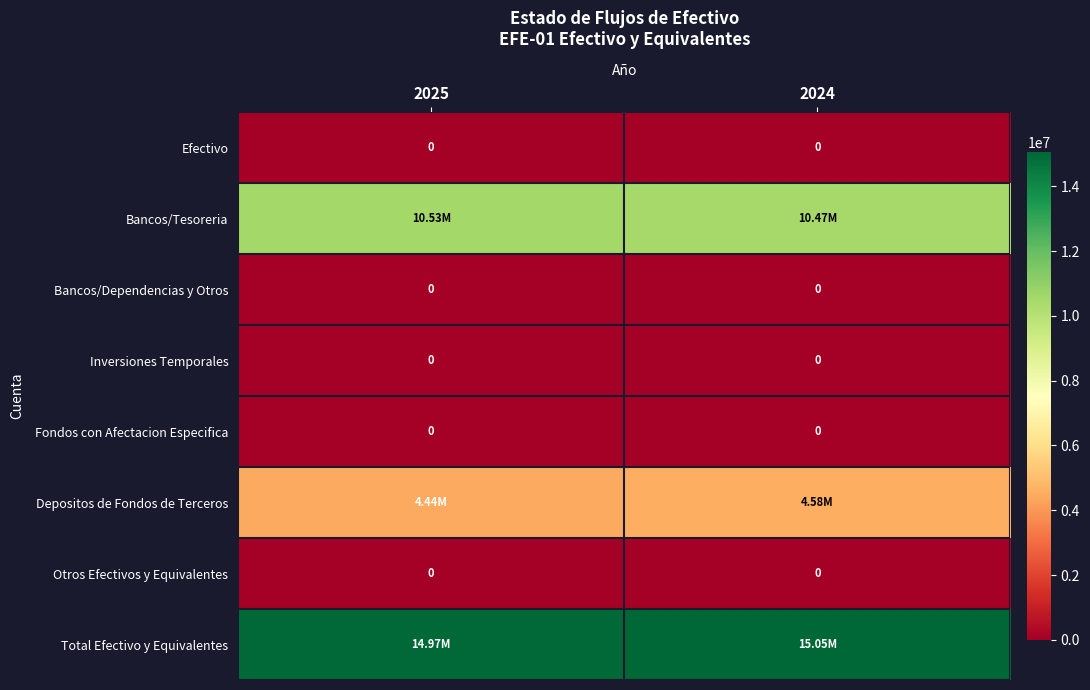

What is the difference between the highest and lowest values at 2025?

14966095.7